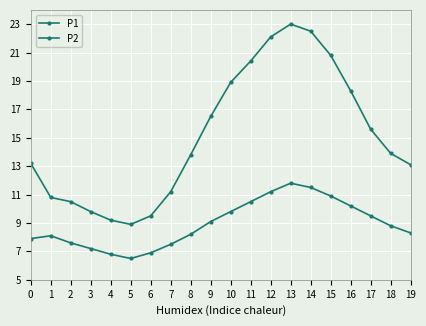

Does the chart have visible grid lines?

Yes